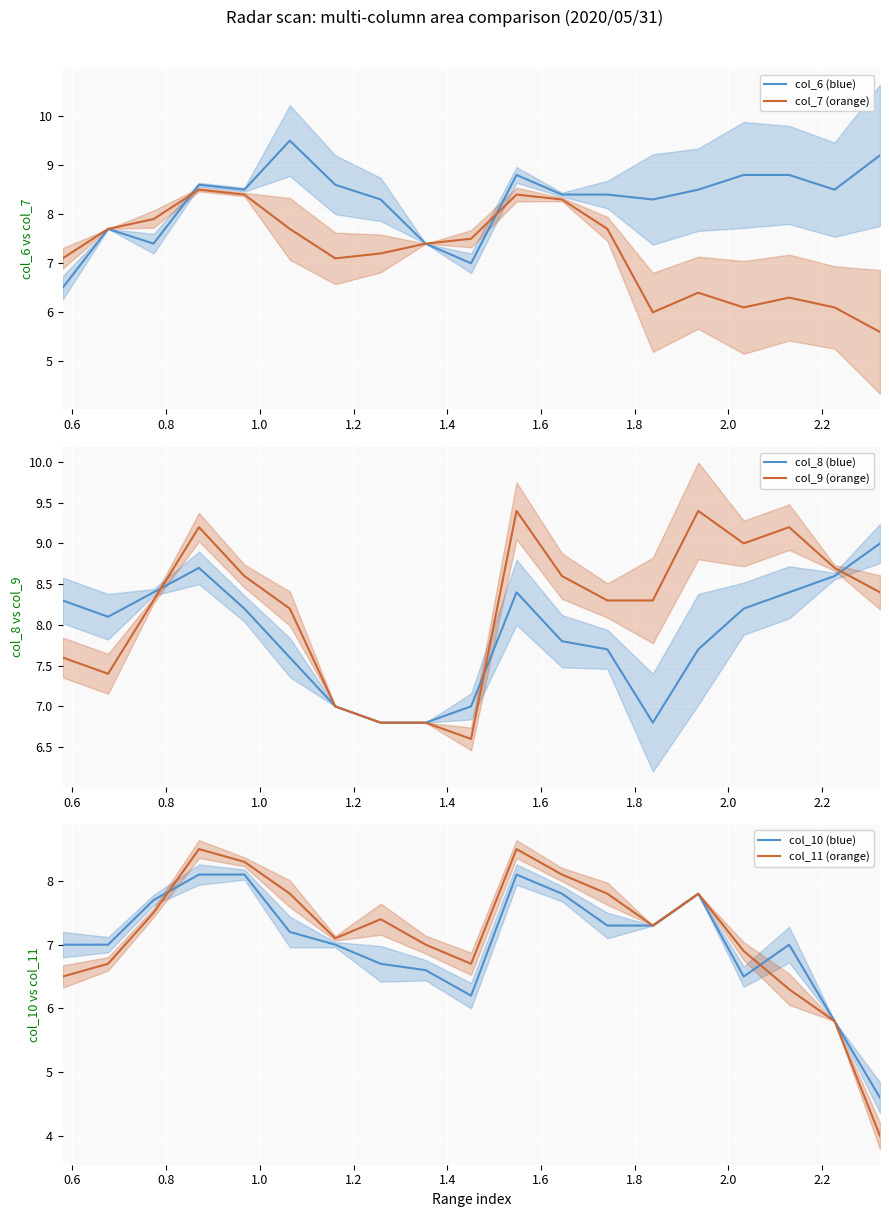

What is the maximum value for col_6 (blue)?

9.5